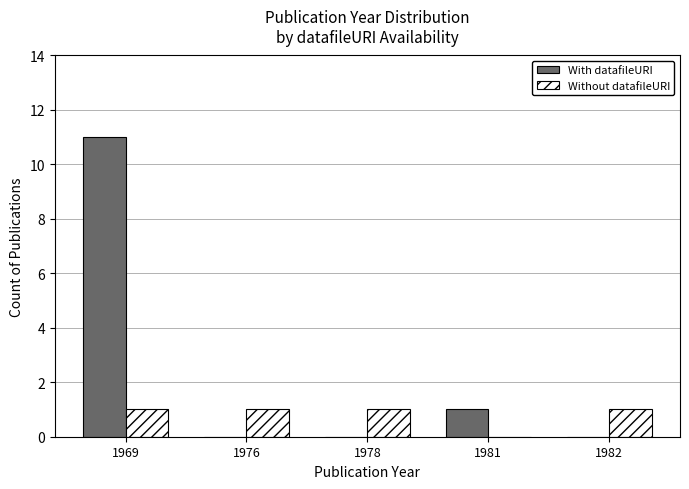

What is the difference between the With datafileURI values at 1969 and 1982?

11